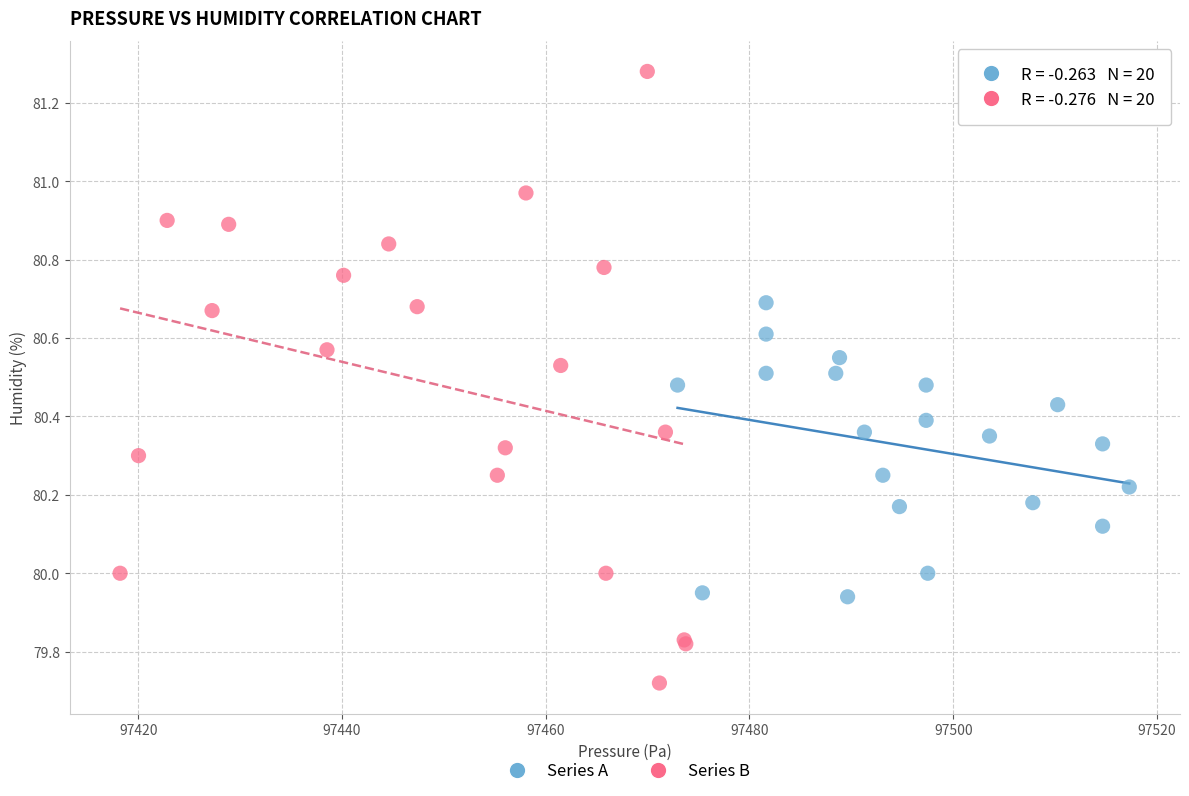

Which series contains the lowest Y value?

Series B